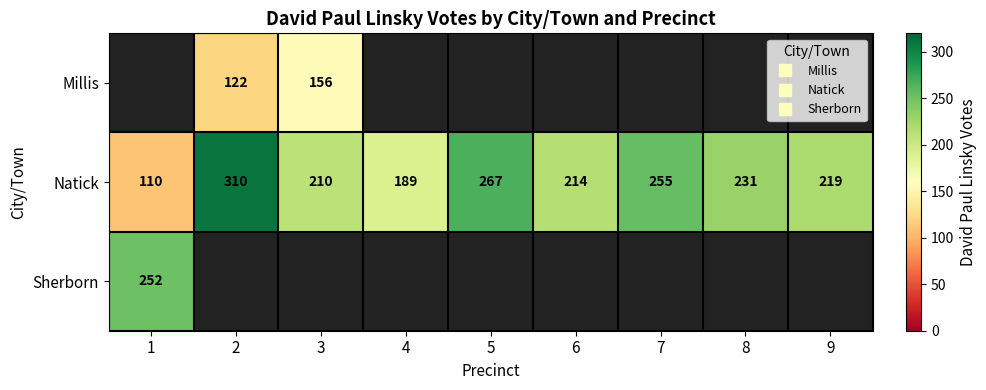

Count the number of categories in the chart.

9